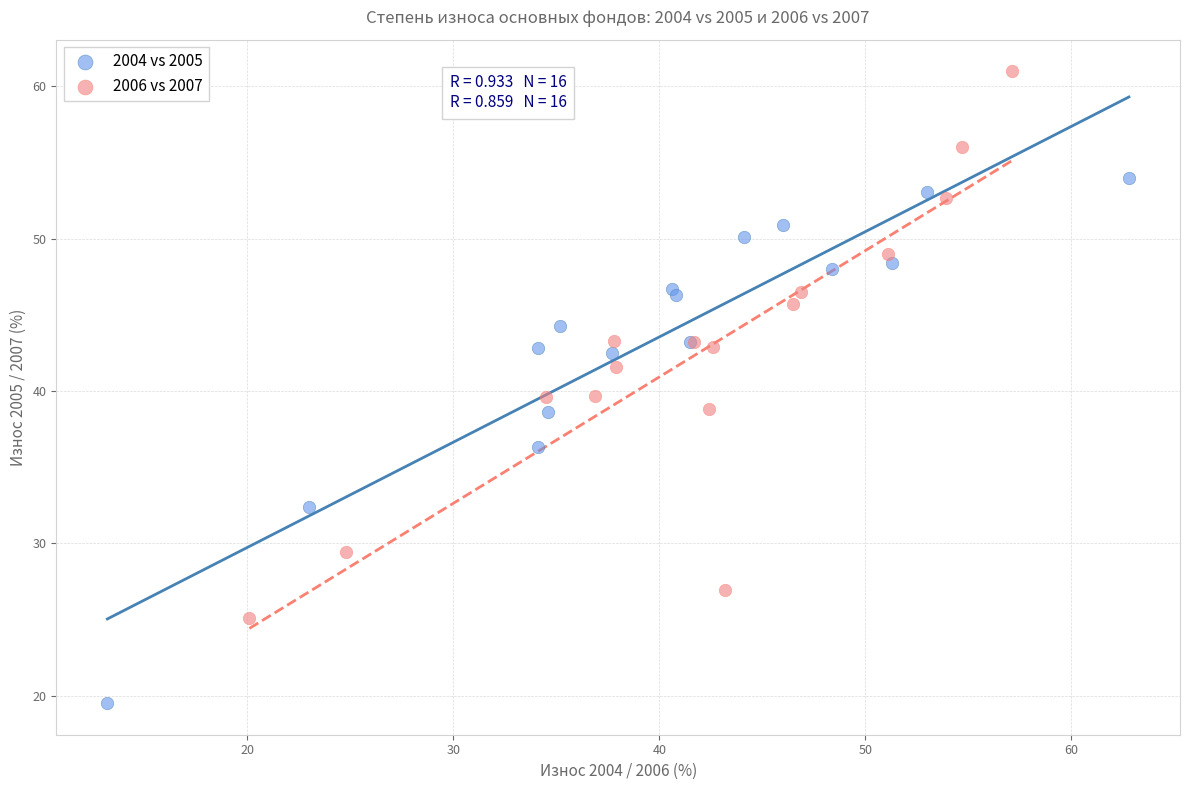

Which series contains the lowest Y value?

2004 vs 2005